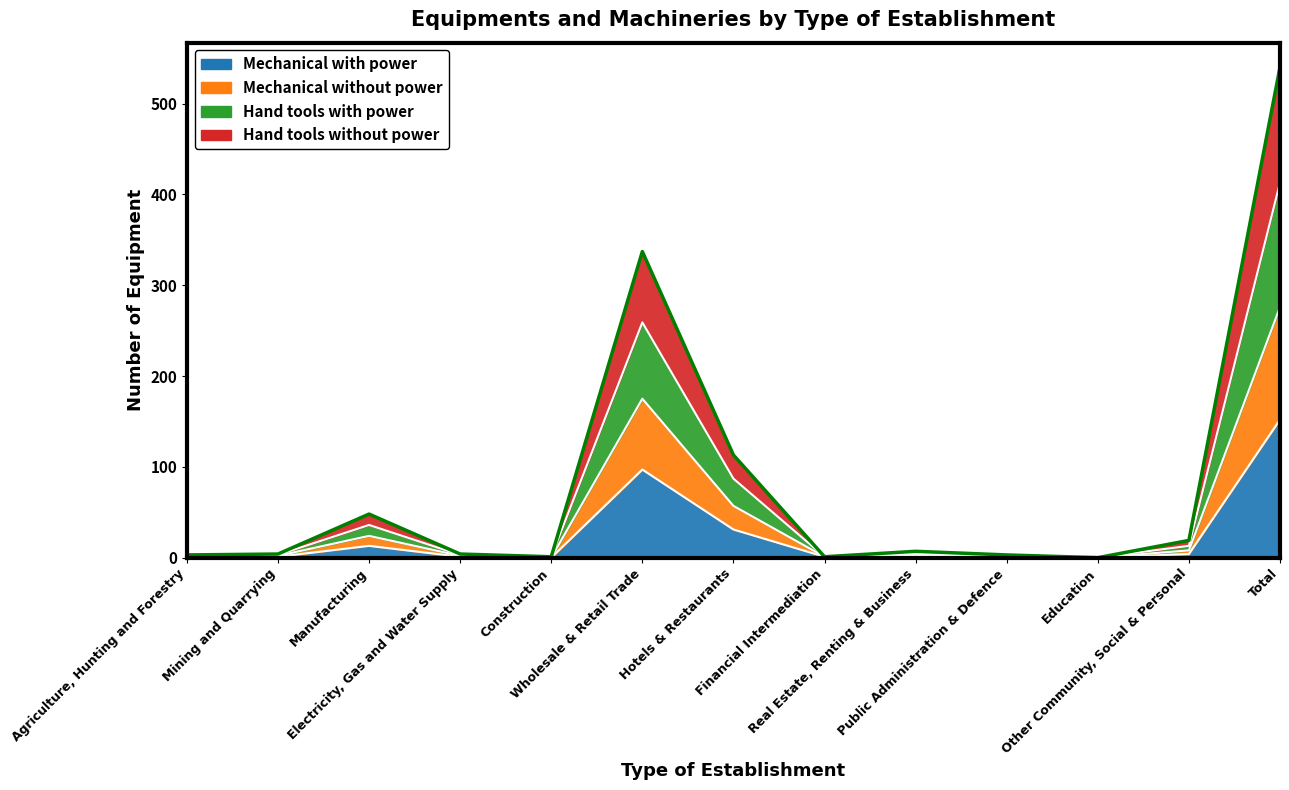

What is the label of the 10th point from the right?

Electricity, Gas and Water Supply